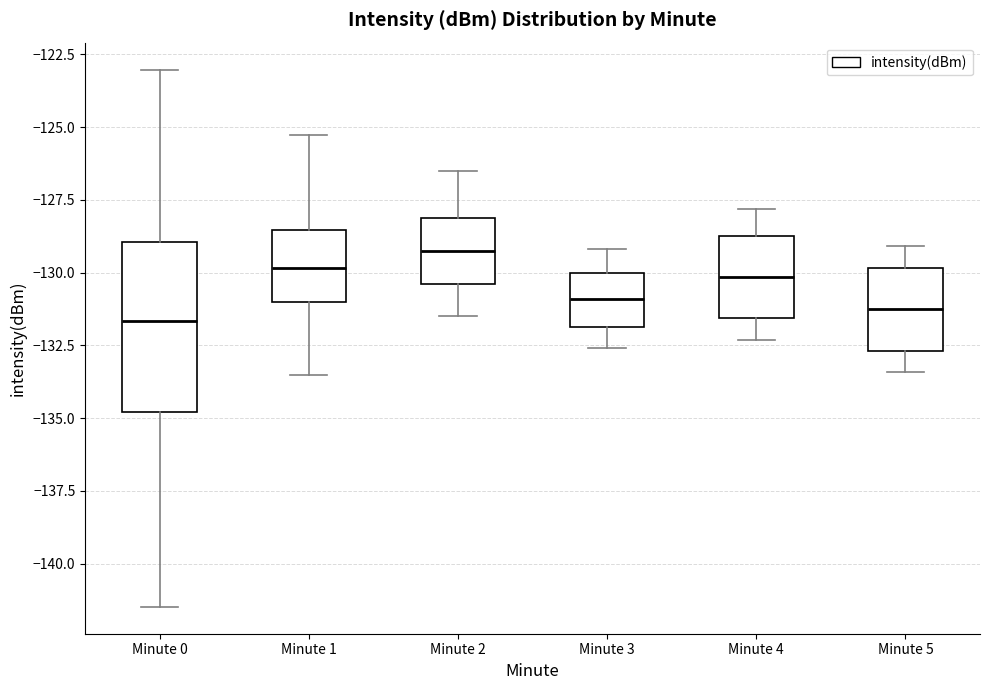

Where is the upper edge of the box for Minute 4 on the y-axis? The values are not printed on the chart, so give them approximately, as read against the axis.

-128.5